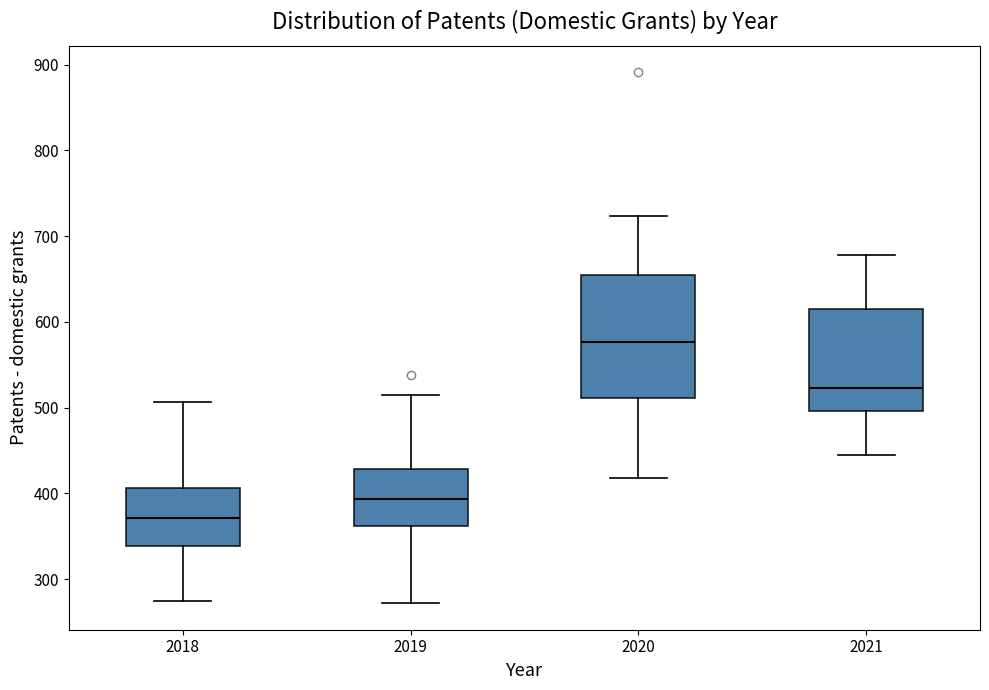

Reading left to right, read every box against the y-axis: the position of its median line, the range the box covers, and the ends of its whiskers. The values are not printed on the chart, so give them approximately, as read against the axis.

2018: median 370, box 340 to 410, whiskers 280 to 510
2019: median 390, box 360 to 430, whiskers 270 to 520
2020: median 580, box 510 to 650, whiskers 420 to 720
2021: median 520, box 500 to 610, whiskers 450 to 680